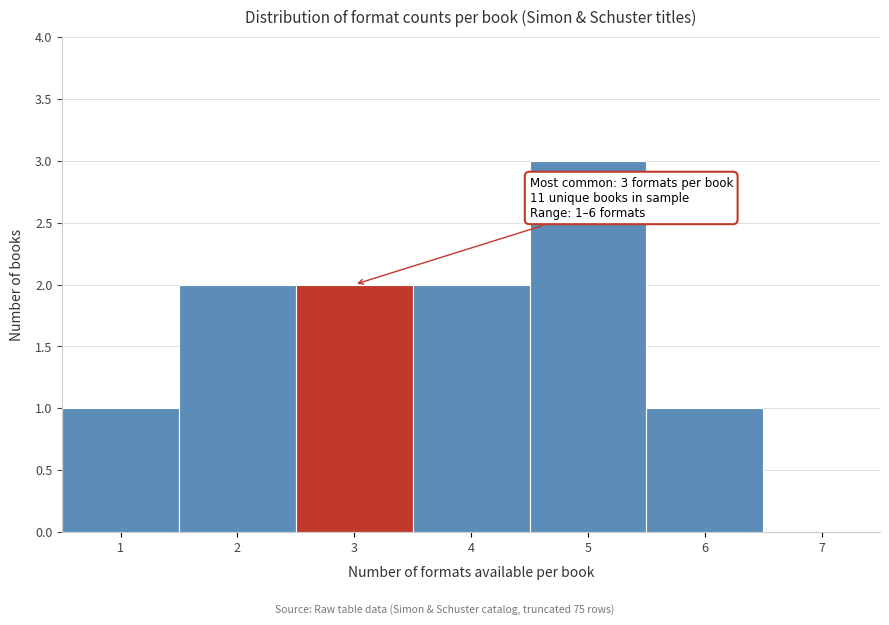

Over which range of the x-axis is the bar tallest?

4.5 to 5.5